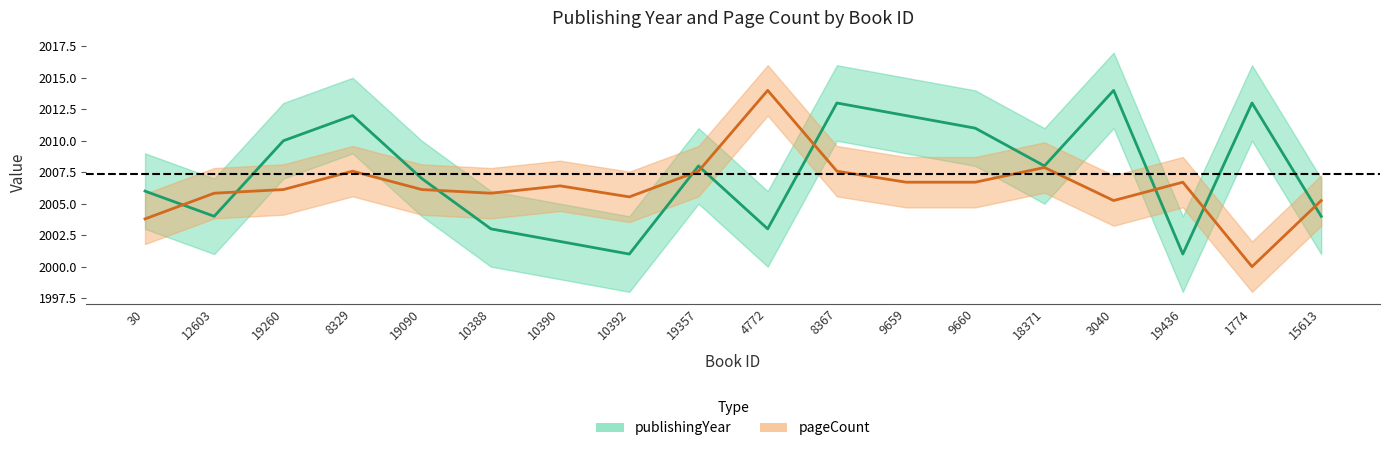

At which category is the sum across all series the highest?

8367